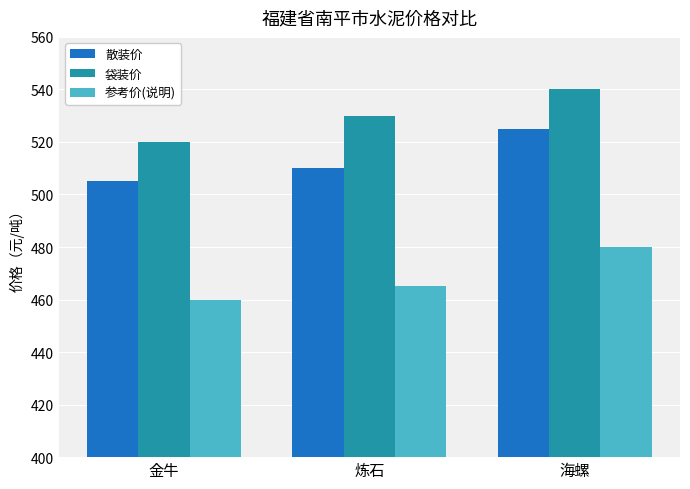

Rank the series at 炼石 from highest to lowest value.

袋装价, 散装价, 参考价(说明)